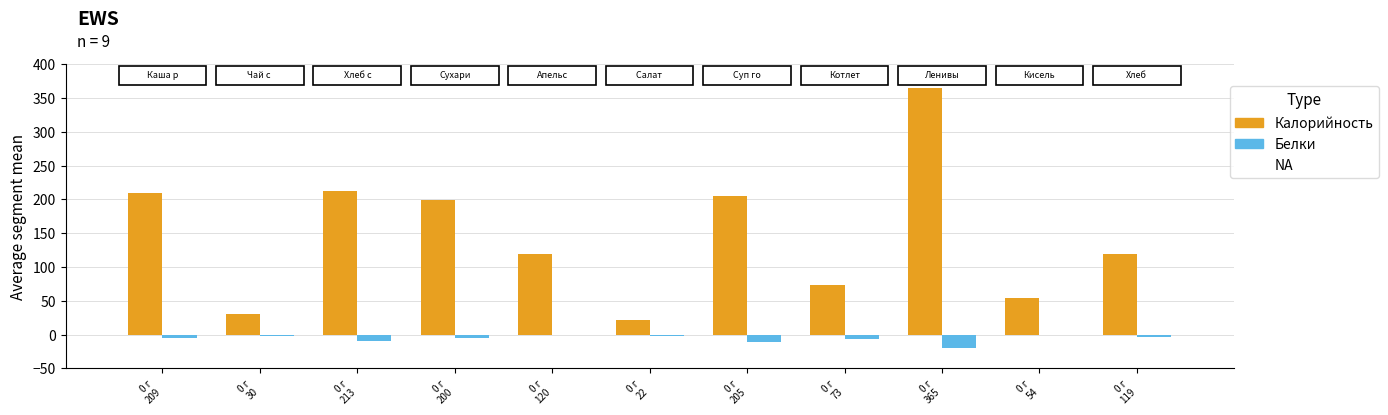

Which series has the largest total across all categories?

Калорийность